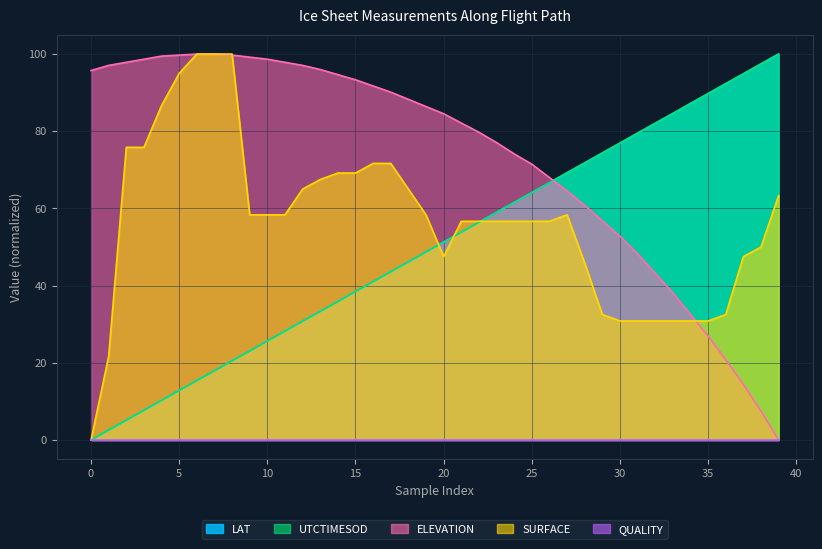

What is the difference between the UTCTIMESOD values at 26 and 32?

15.4